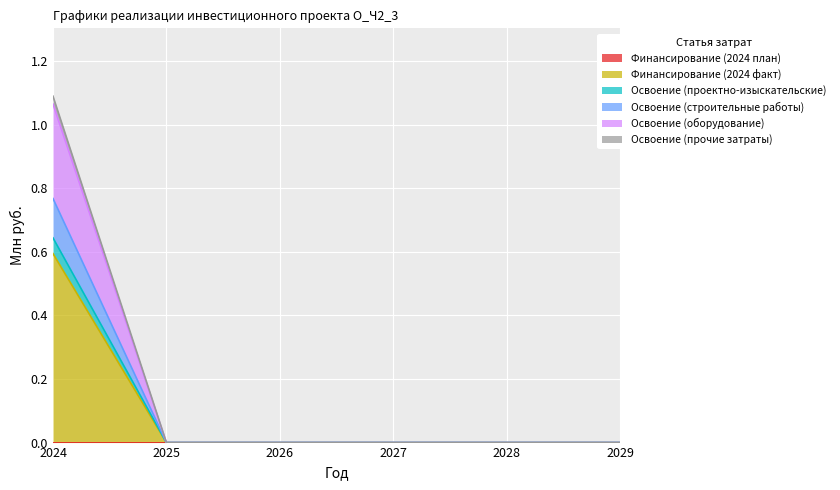

True or false: Освоение (оборудование) and Финансирование (2024 факт) cross at least once.

False